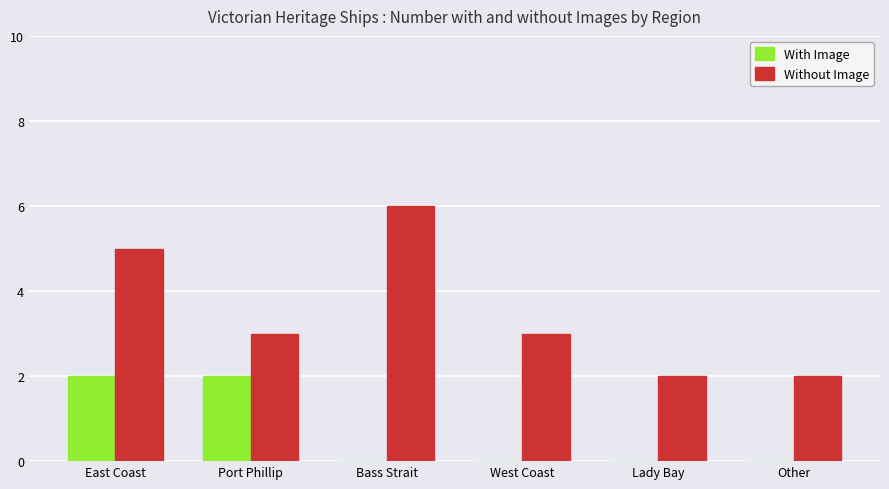

What are all the series names shown in the legend?

With Image, Without Image